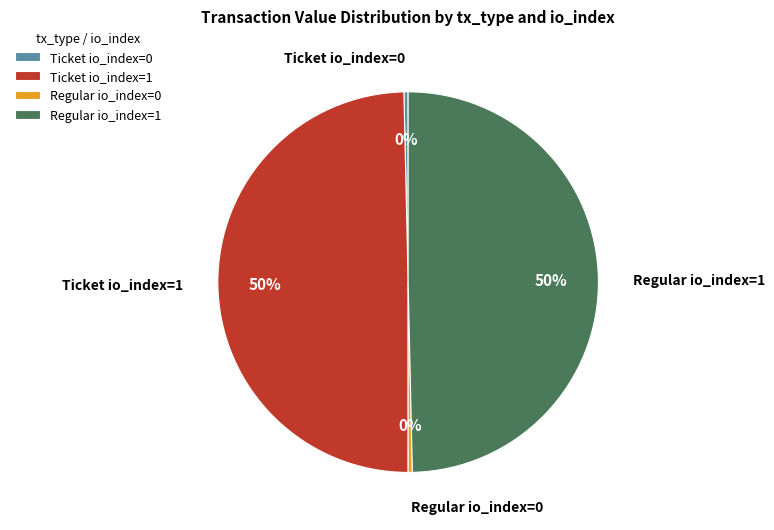

The Regular io_index=1 slice represents 38% of the pie. True or false?

False